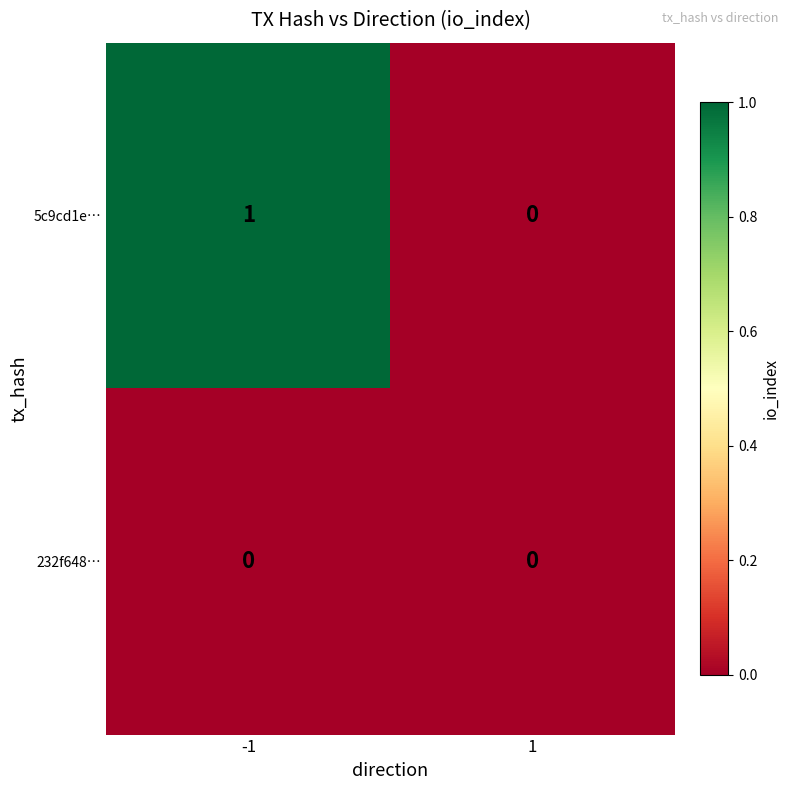

Which series has the widest spread of values?

5c9cd1e…